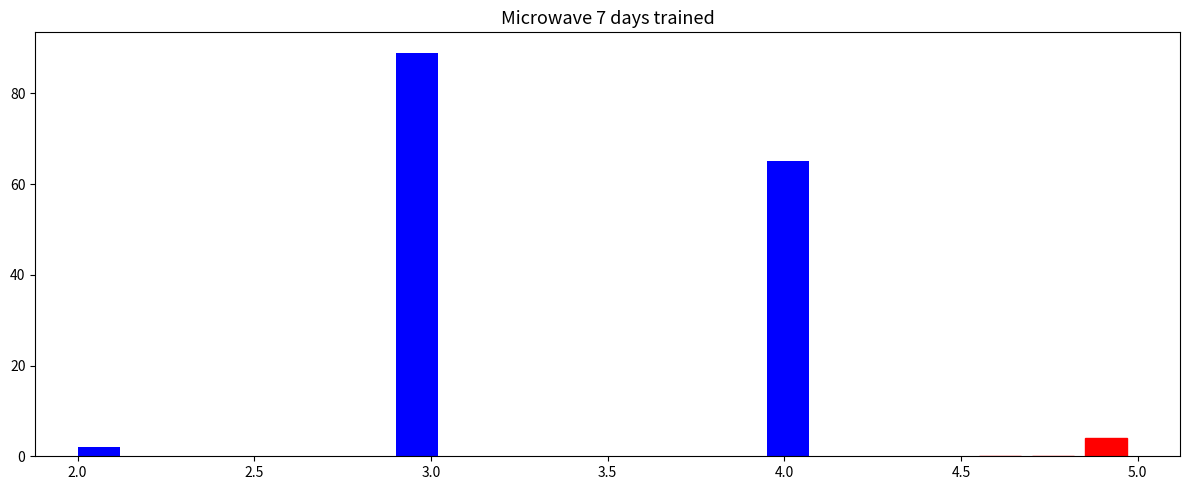

Around what value on the x-axis is the tallest bar? Give the approximate position of its centre, as read against the axis.

2.95